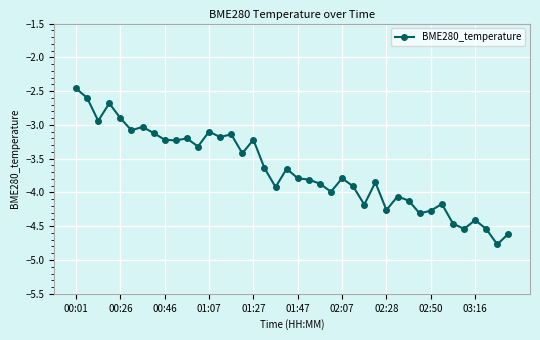

How many values are below -3?

35